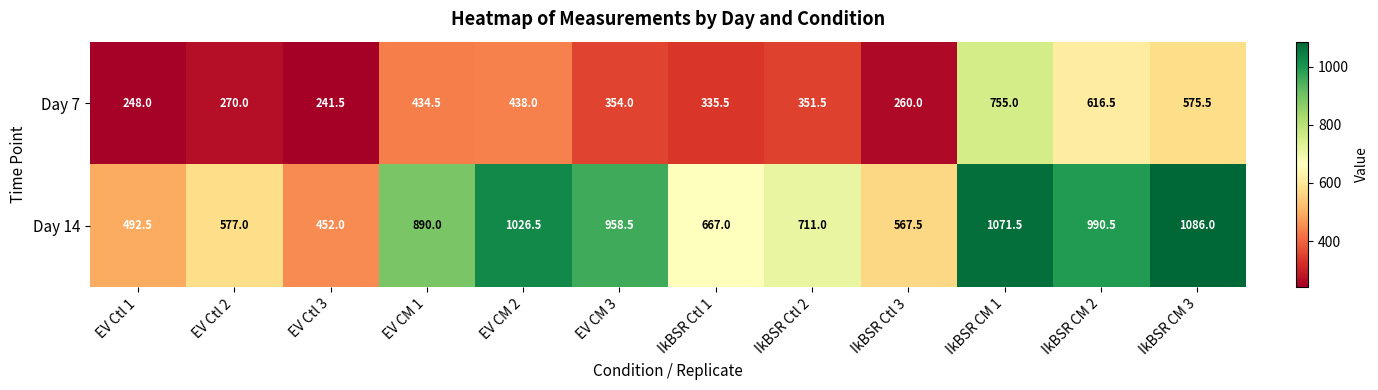

Reading right to left, list all the values displayed in this chart.

Day 7: 575.5	616.5	755.0	260.0	351.5	335.5	354.0	438.0	434.5	241.5	270.0	248.0
Day 14: 1086.0	990.5	1071.5	567.5	711.0	667.0	958.5	1026.5	890.0	452.0	577.0	492.5